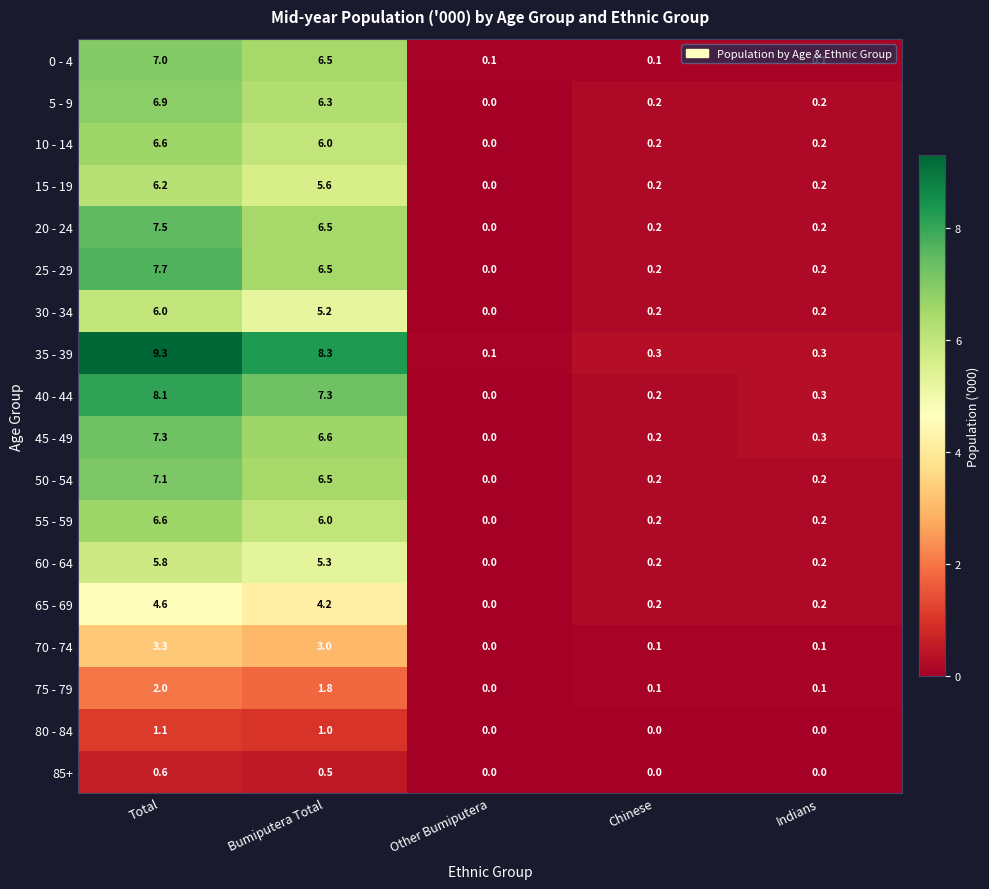

Which series has the largest total across all categories?

35 - 39